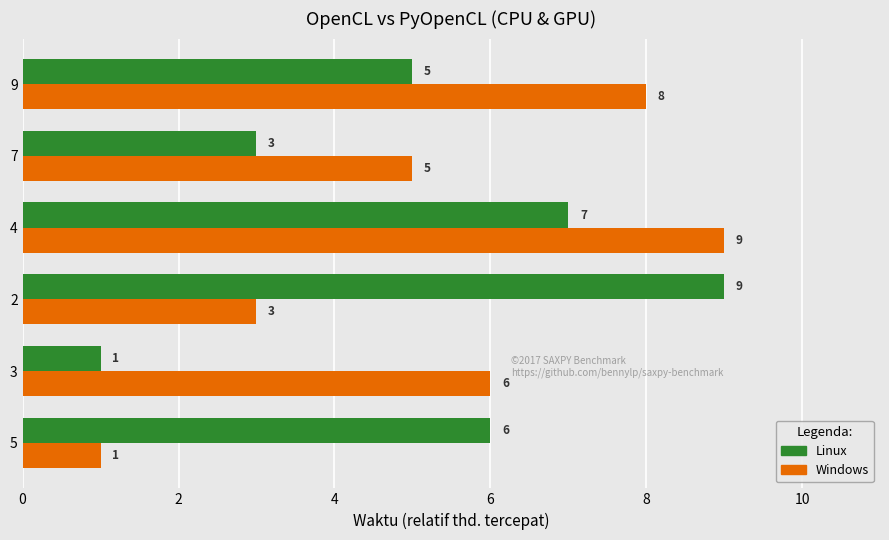

How many data points in Linux are less than 6?

3